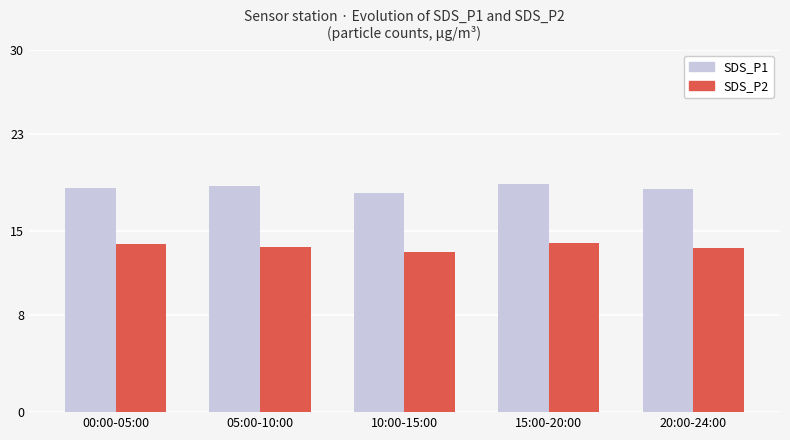

List the series in order of their peak value, lowest first.

SDS_P2, SDS_P1